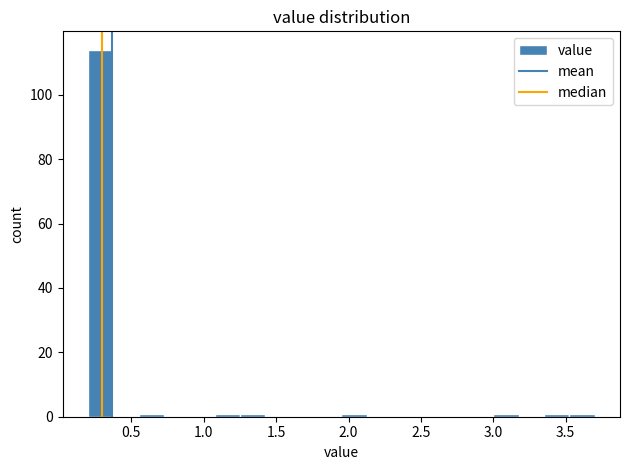

Read against the x-axis, roughly where is the centre of the tallest bar?

0.30